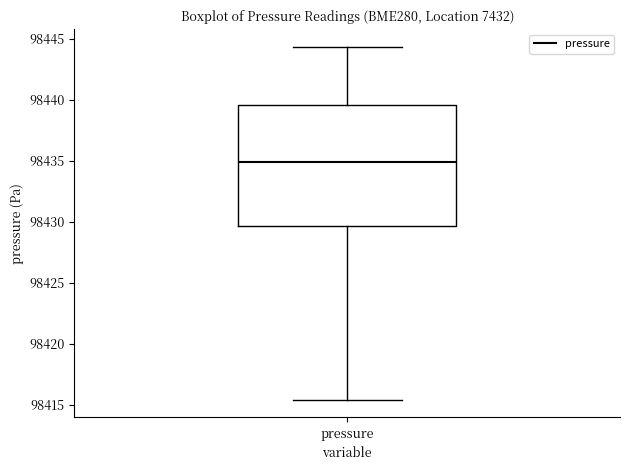

Read this box plot against the y-axis: the position of the median line, the range covered by the box, and the ends of both whiskers. The values are not printed on the chart, so give them approximately, as read against the axis.

median 98435.0, box 98429.5 to 98439.5, whiskers 98415.5 to 98444.5